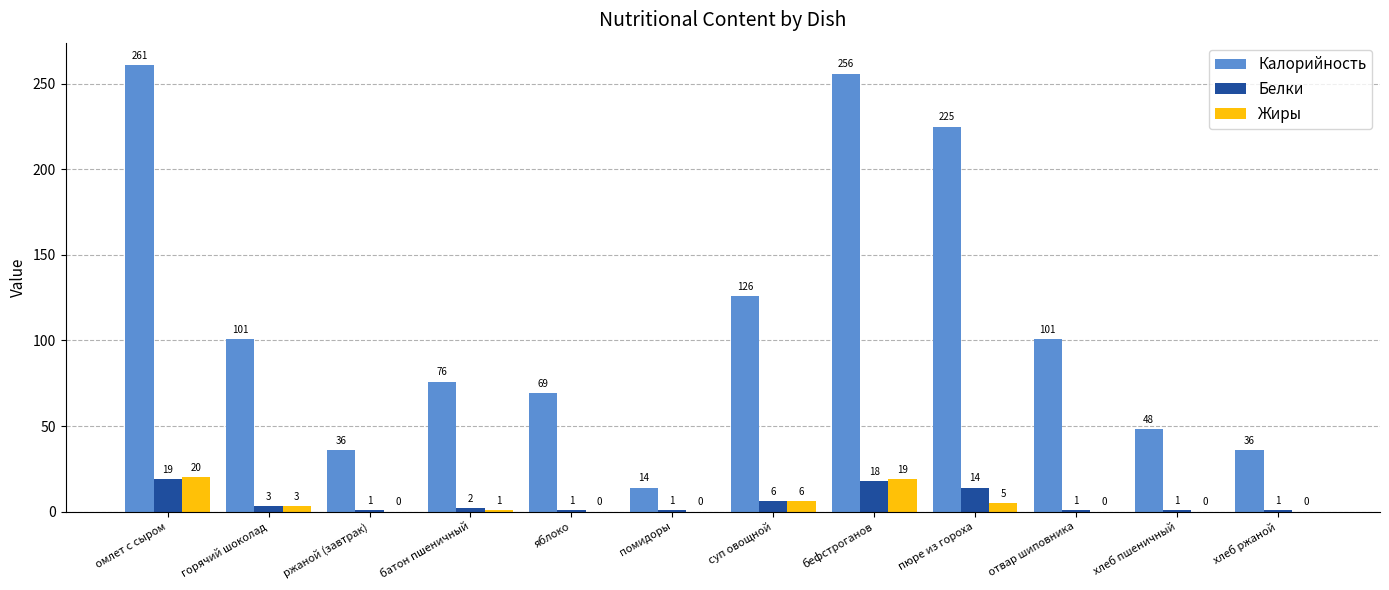

Are the bars grouped side by side (vs. stacked)?

Yes